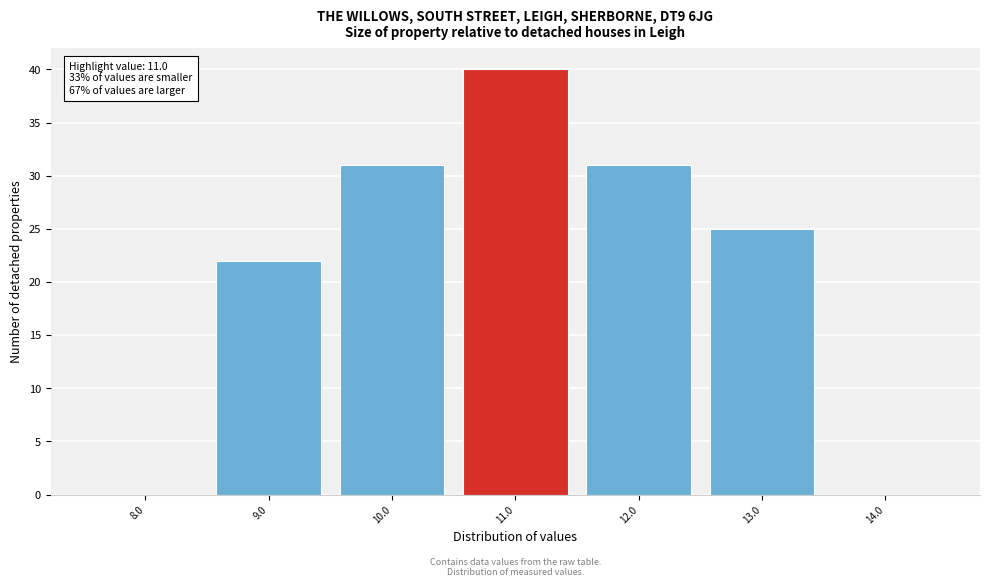

Over which range of the x-axis is the bar tallest?

10.5 to 11.5